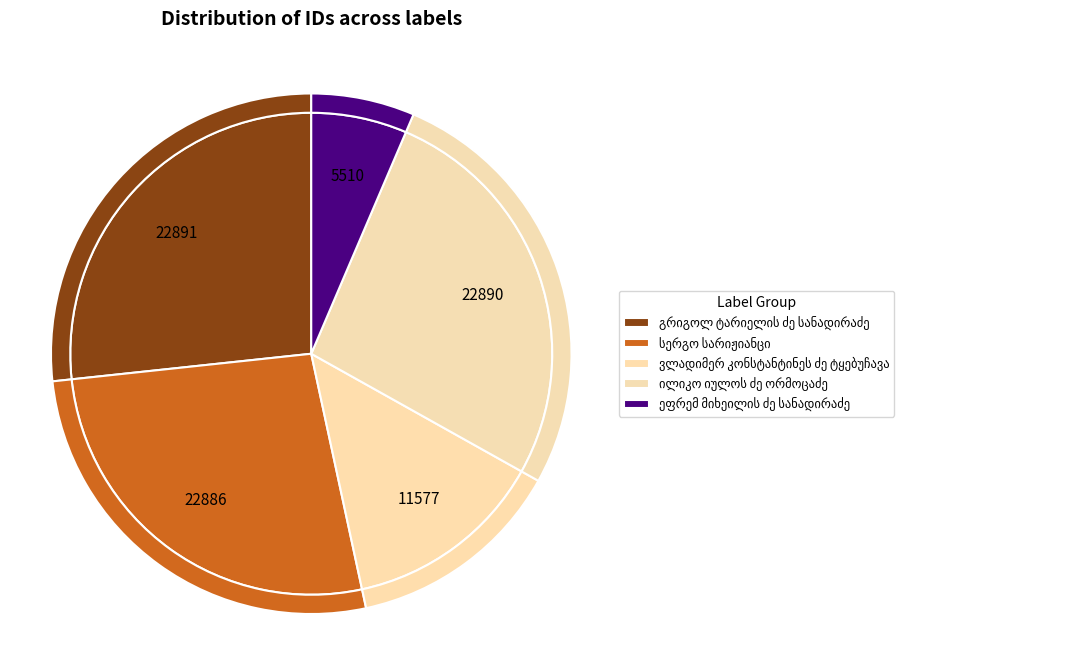

The ილიკო იულოს ძე ორმოცაძე slice represents 17% of the pie. True or false?

False